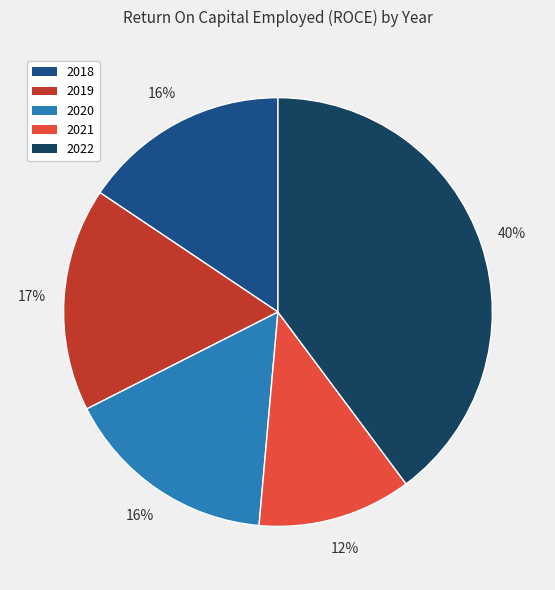

Which category has the biggest portion of the pie?

2022